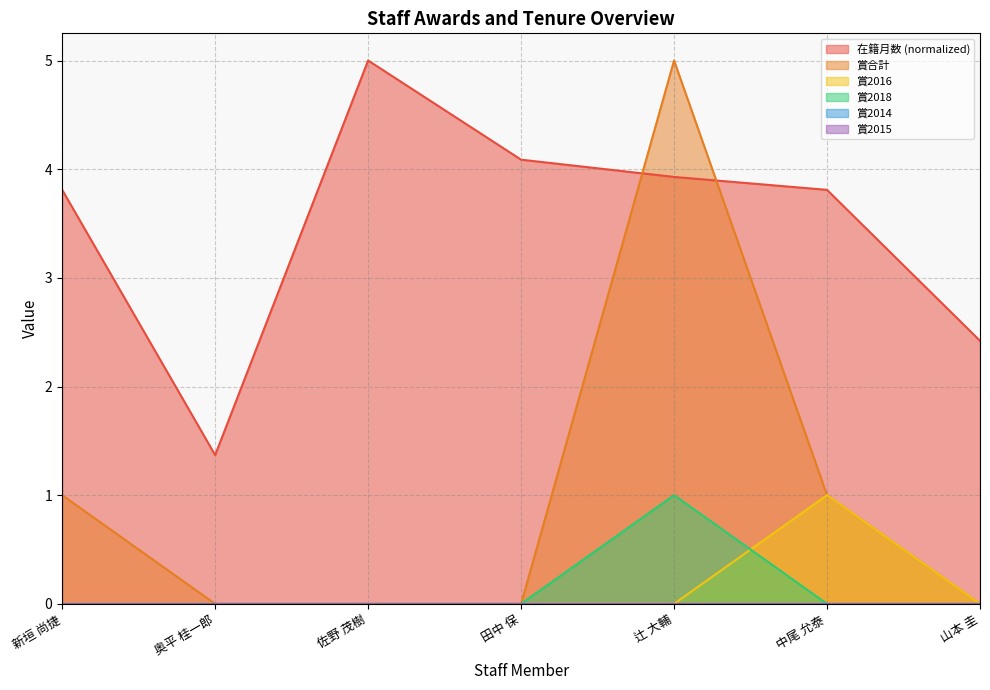

Does the chart display data point markers on the line(s)?

No